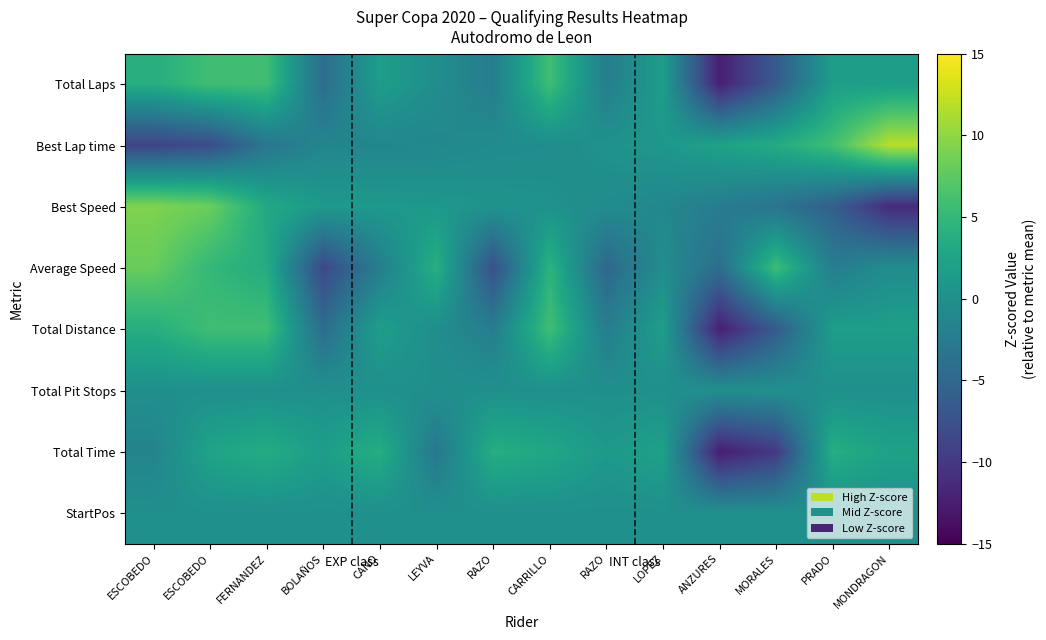

Reading left to right, what are all the values shown in this chart?

Total Laps: ESCOBEDO=3.8	ESCOBEDO=5.8	FERNANDEZ=5.8	BOLAÑOS=-4.3	CANO=1.7	LEYVA=-0.3	RAZO=-2.3	CARRILLO=5.8	RAZO=-2.3	LOPEZ=1.7	ANZURES=-12.4	MORALES=-6.4	PRADO=1.7	MONDRAGON=1.7
Best Lap time: ESCOBEDO=-8.9	ESCOBEDO=-8.0	FERNANDEZ=-3.2	BOLAÑOS=-1.3	CANO=-1.3	LEYVA=-1.1	RAZO=-0.6	CARRILLO=-0.4	RAZO=0.3	LOPEZ=1.0	ANZURES=2.2	MORALES=3.4	PRADO=5.9	MONDRAGON=11.9
Best Speed: ESCOBEDO=9.2	ESCOBEDO=8.2	FERNANDEZ=3.1	BOLAÑOS=1.2	CANO=1.2	LEYVA=1.0	RAZO=0.5	CARRILLO=0.3	RAZO=-0.4	LOPEZ=-1.1	ANZURES=-2.3	MORALES=-3.5	PRADO=-5.9	MONDRAGON=-11.4
Average Speed: ESCOBEDO=8.1	ESCOBEDO=4.9	FERNANDEZ=3.5	BOLAÑOS=-8.4	CANO=-2.2	LEYVA=4.0	RAZO=-7.6	CARRILLO=4.4	RAZO=-5.0	LOPEZ=-0.3	ANZURES=-4.2	MORALES=5.6	PRADO=-2.3	MONDRAGON=-0.4
Total Distance: ESCOBEDO=3.8	ESCOBEDO=5.8	FERNANDEZ=5.8	BOLAÑOS=-4.3	CANO=1.7	LEYVA=-0.3	RAZO=-2.3	CARRILLO=5.8	RAZO=-2.3	LOPEZ=1.7	ANZURES=-12.4	MORALES=-6.4	PRADO=1.7	MONDRAGON=1.7
Total Pit Stops: ESCOBEDO=0.0	ESCOBEDO=0.0	FERNANDEZ=0.0	BOLAÑOS=0.0	CANO=0.0	LEYVA=0.0	RAZO=0.0	CARRILLO=0.0	RAZO=0.0	LOPEZ=0.0	ANZURES=0.0	MORALES=0.0	PRADO=0.0	MONDRAGON=0.0
Total Time: ESCOBEDO=-1.5	ESCOBEDO=2.4	FERNANDEZ=3.5	BOLAÑOS=1.6	CANO=3.7	LEYVA=-3.0	RAZO=3.8	CARRILLO=2.9	RAZO=1.1	LOPEZ=2.1	ANZURES=-12.6	MORALES=-9.9	PRADO=3.8	MONDRAGON=2.2
StartPos: ESCOBEDO=0.0	ESCOBEDO=0.0	FERNANDEZ=0.0	BOLAÑOS=0.0	CANO=0.0	LEYVA=0.0	RAZO=0.0	CARRILLO=0.0	RAZO=0.0	LOPEZ=0.0	ANZURES=0.0	MORALES=0.0	PRADO=0.0	MONDRAGON=0.0